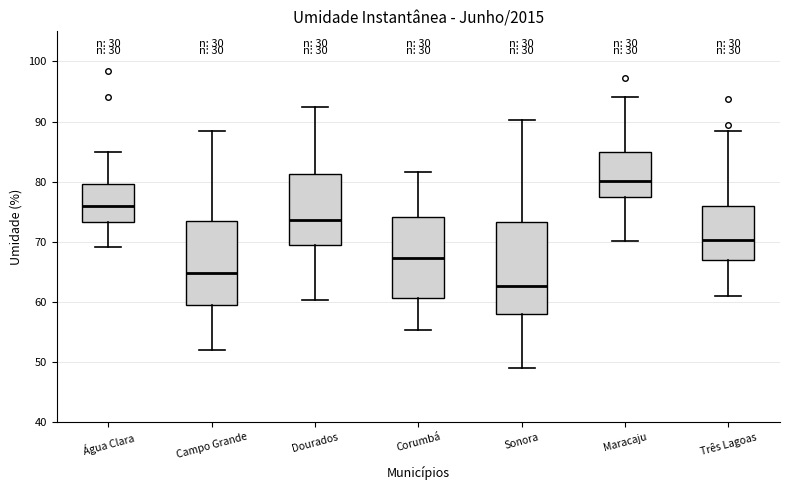

Where is the upper edge of the box for Corumbá on the y-axis? The values are not printed on the chart, so give them approximately, as read against the axis.

74